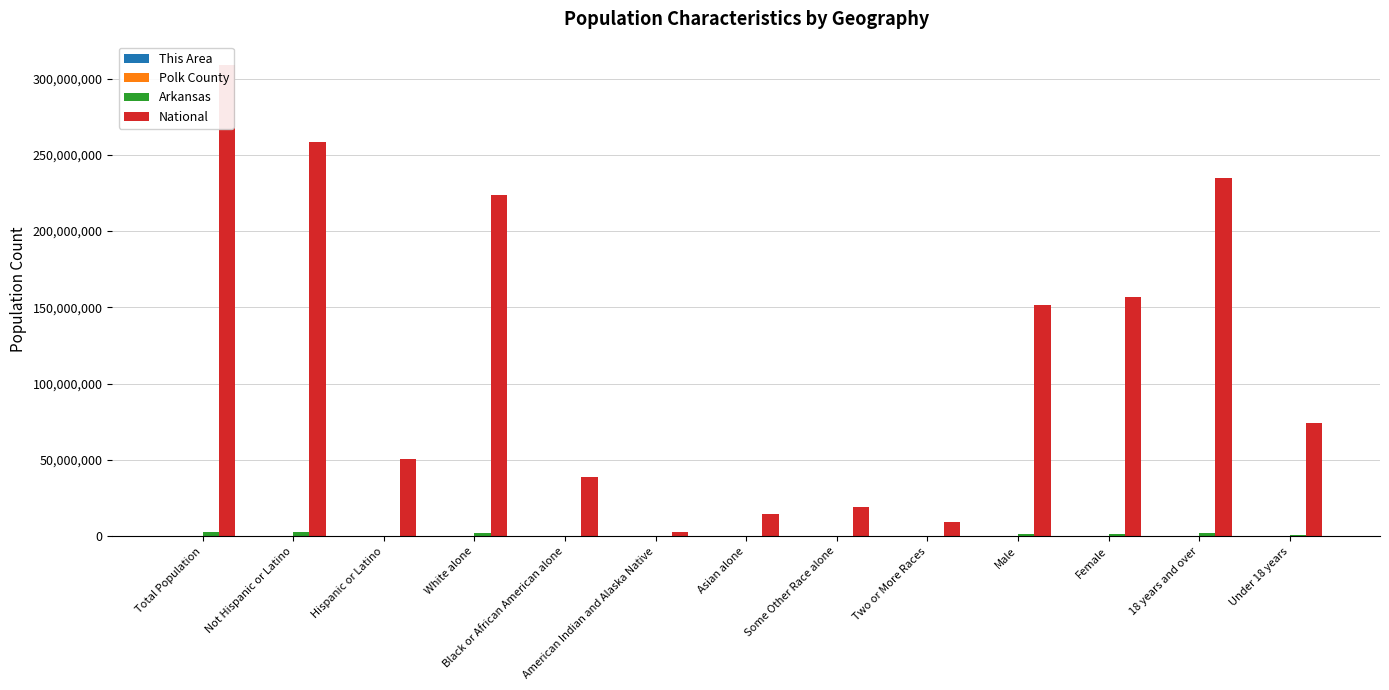

What is the maximum value shown in the chart?

308745538